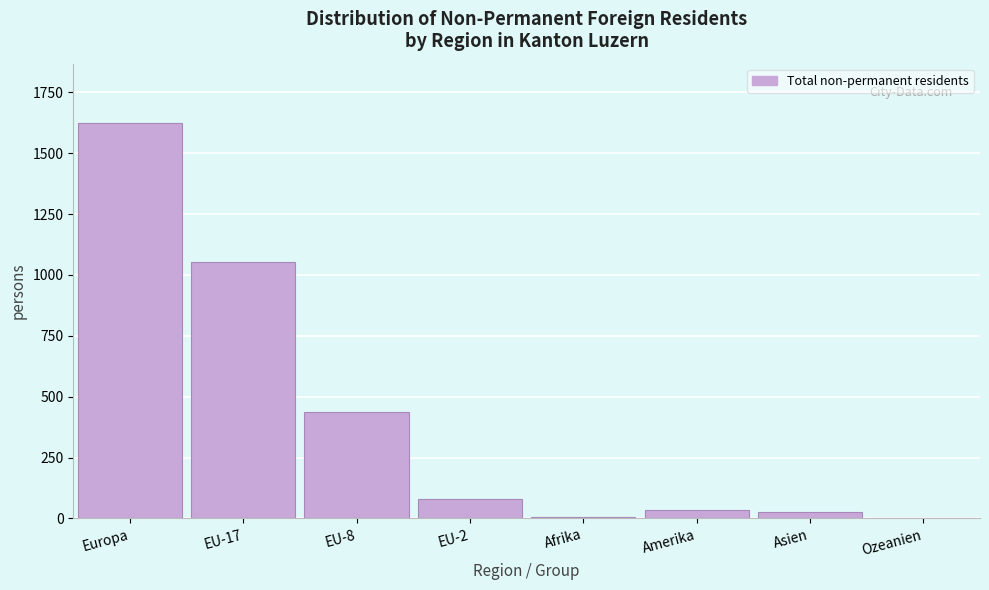

What is the change in value from Europa to EU-2?

-1543